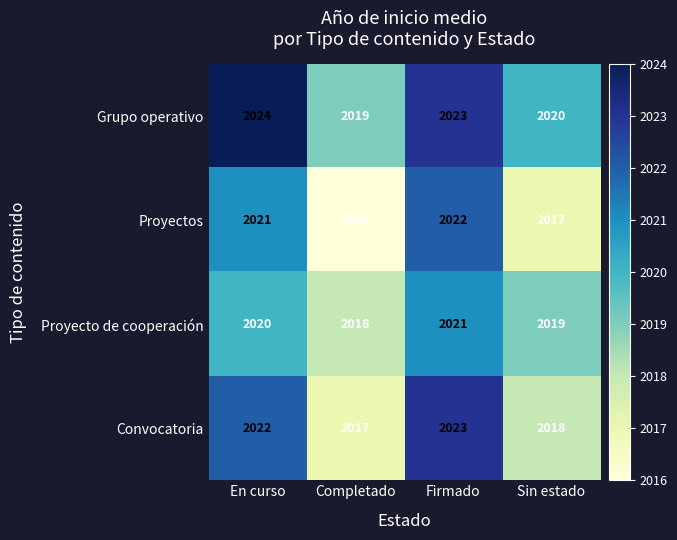

At Completado, list the series in order from smallest to largest.

Proyectos, Convocatoria, Proyecto de cooperación, Grupo operativo